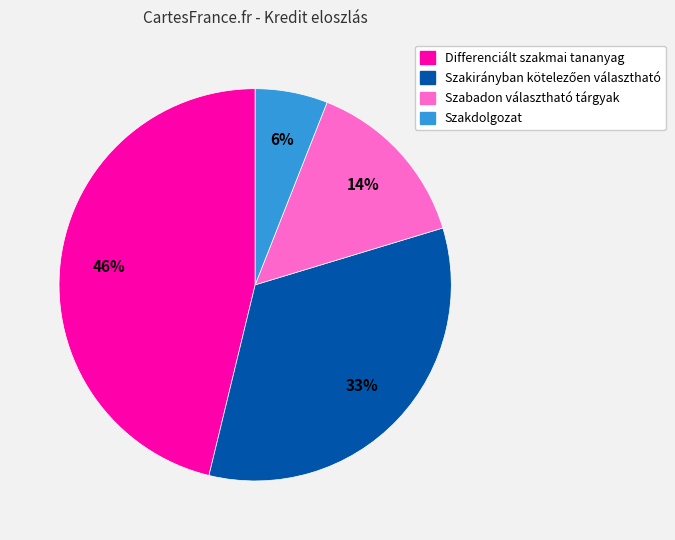

Does Szabadon választható tárgyak represent more than half of the total?

No